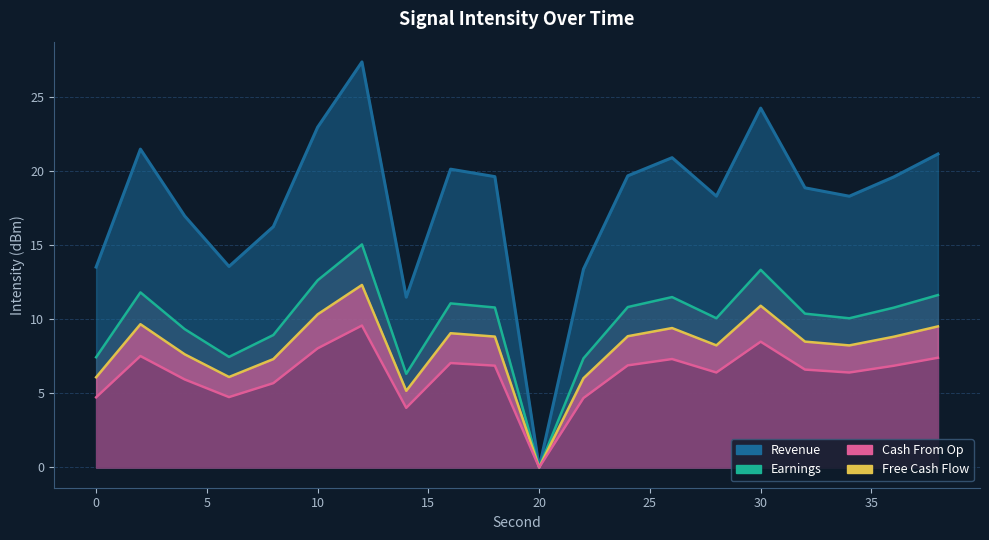

At which label does the data first exceed 19?

2